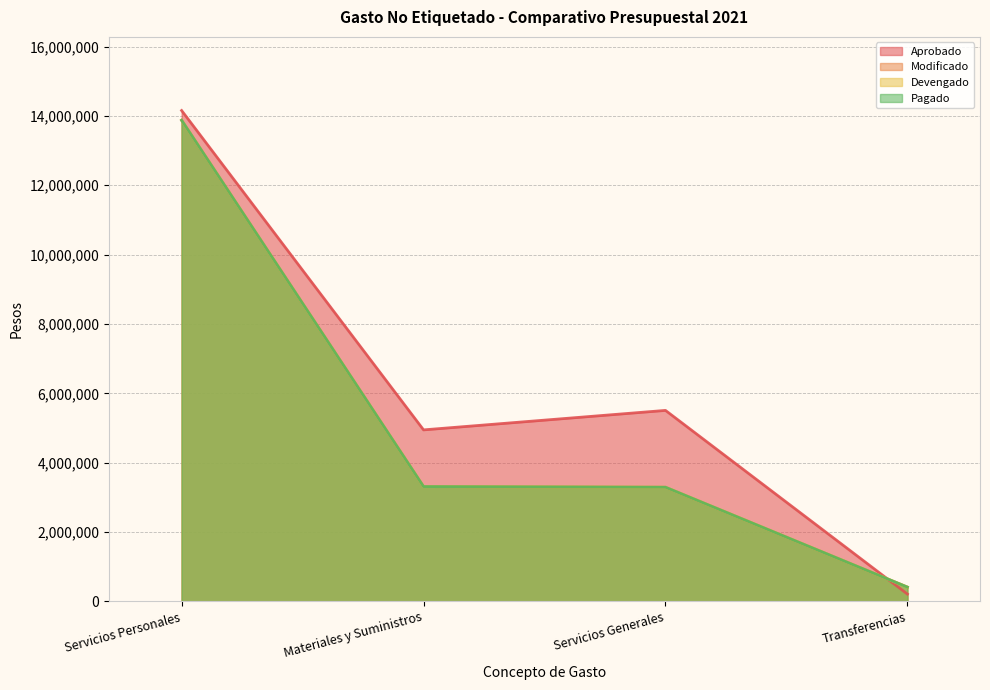

Rank the series by their maximum value, from lowest to highest.

Modificado, Devengado, Pagado, Aprobado